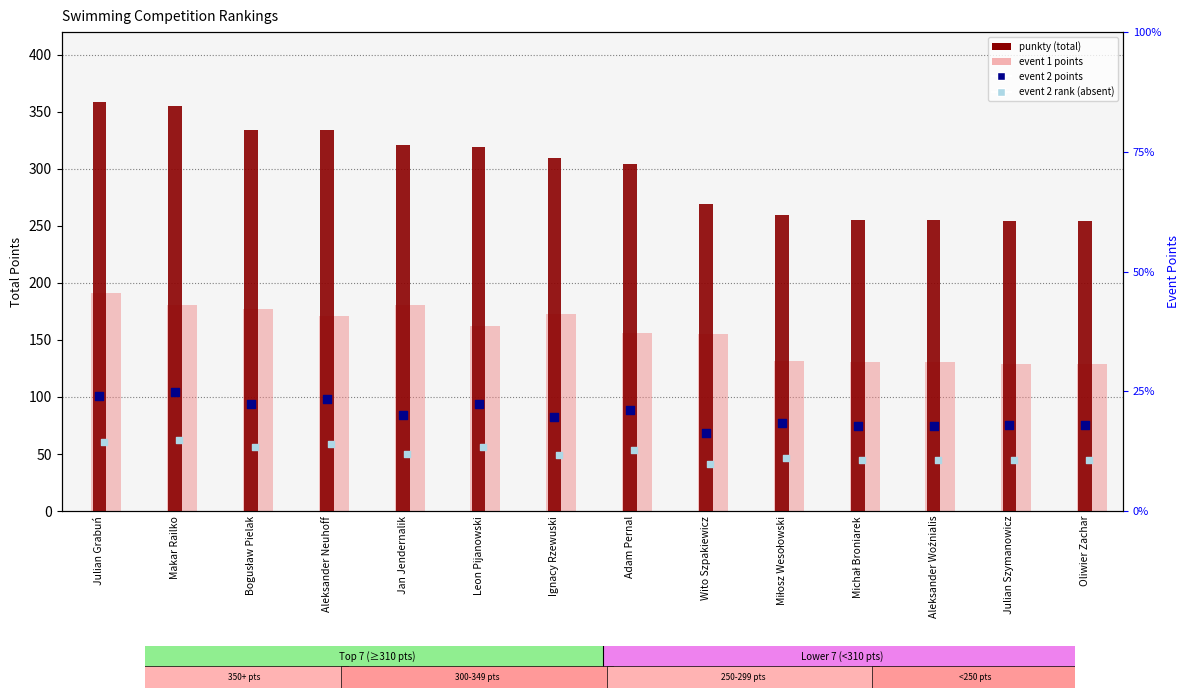

At how many categories does at least one series exceed 346?

2